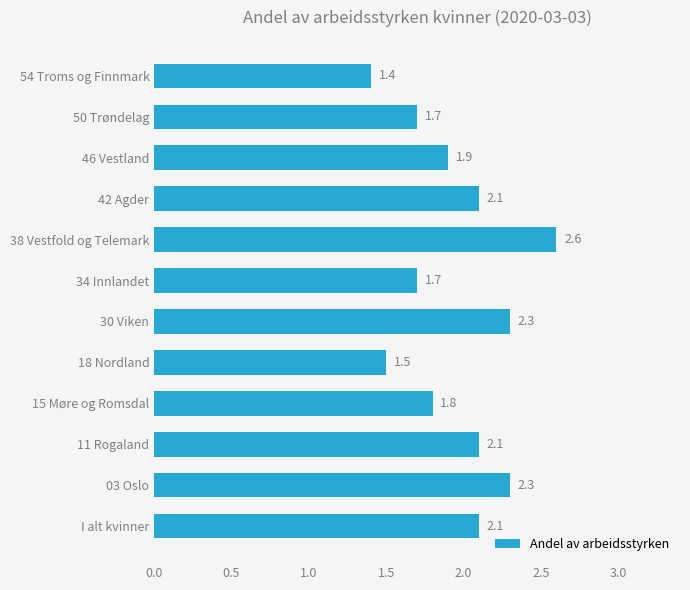

What is the greatest value displayed?

2.6